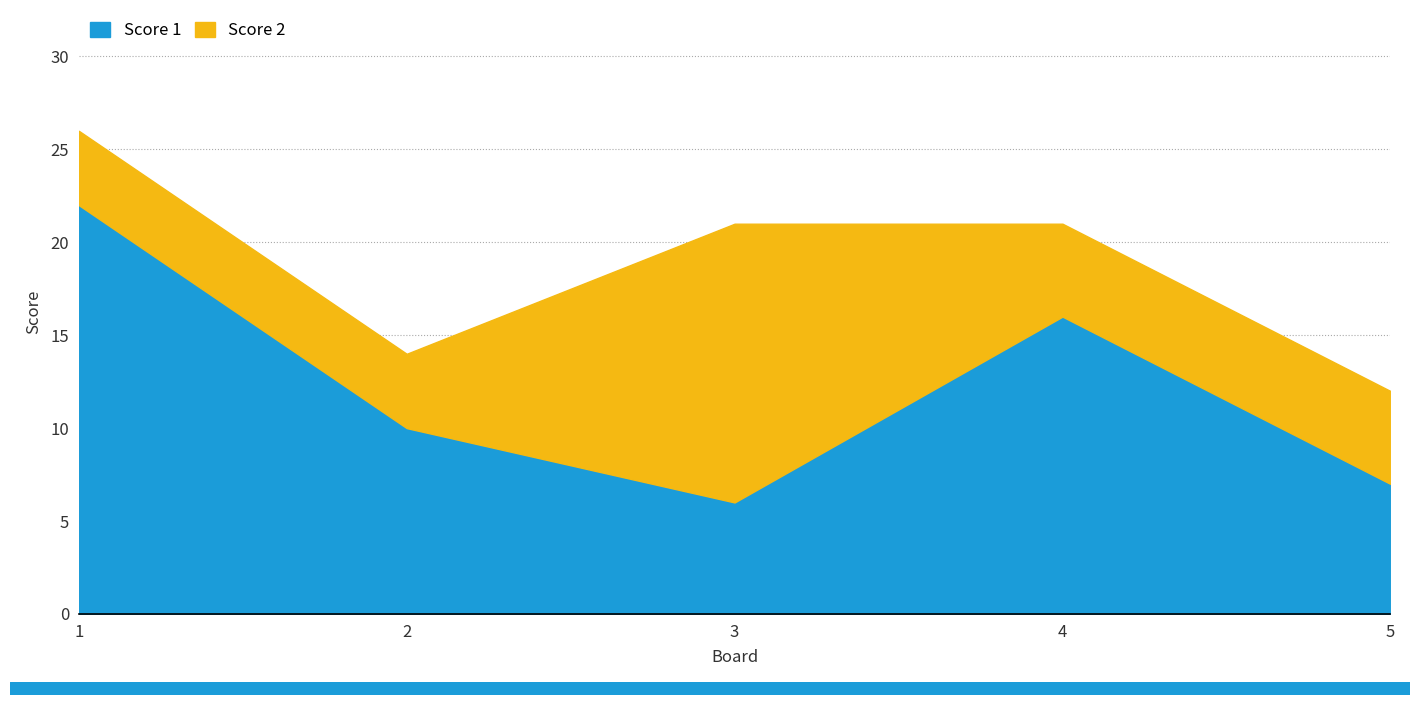

Rank the series by their average value, from lowest to highest.

Score 2, Score 1